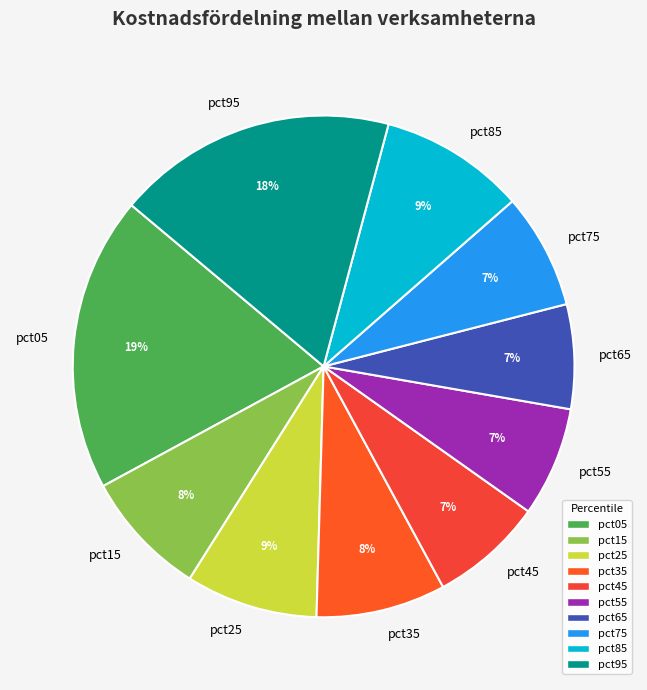

To the nearest percent, what percentage of the pie is pct65?

7%